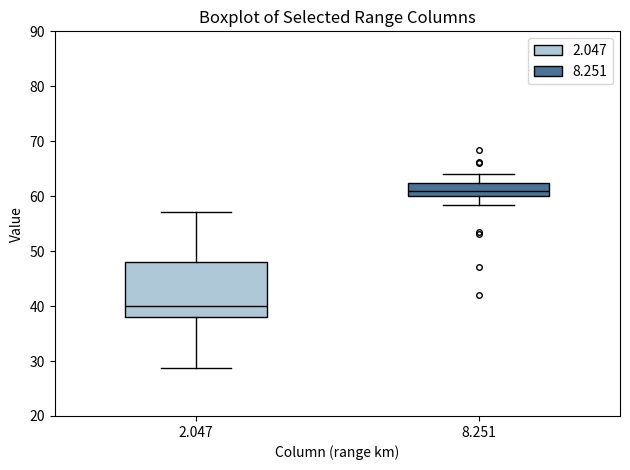

Where does the lower whisker of the box at x = 8.251 end on the y-axis? The values are not printed on the chart, so give them approximately, as read against the axis.

58